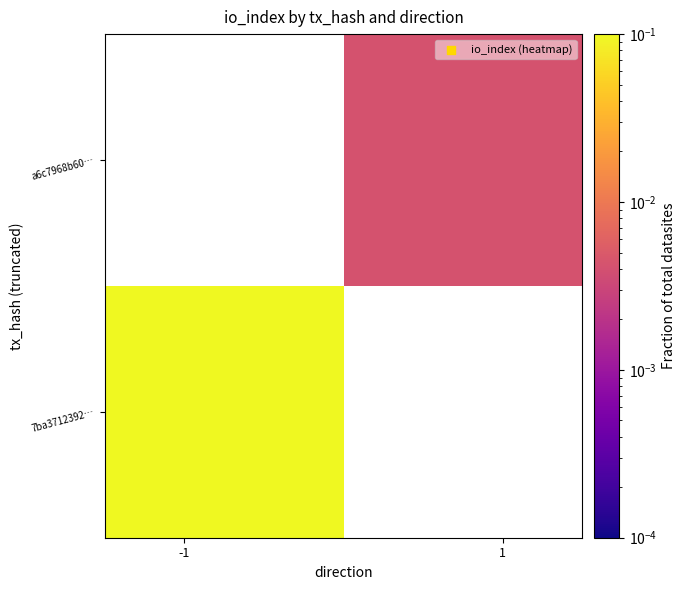

At how many categories does at least one series exceed 0?

2